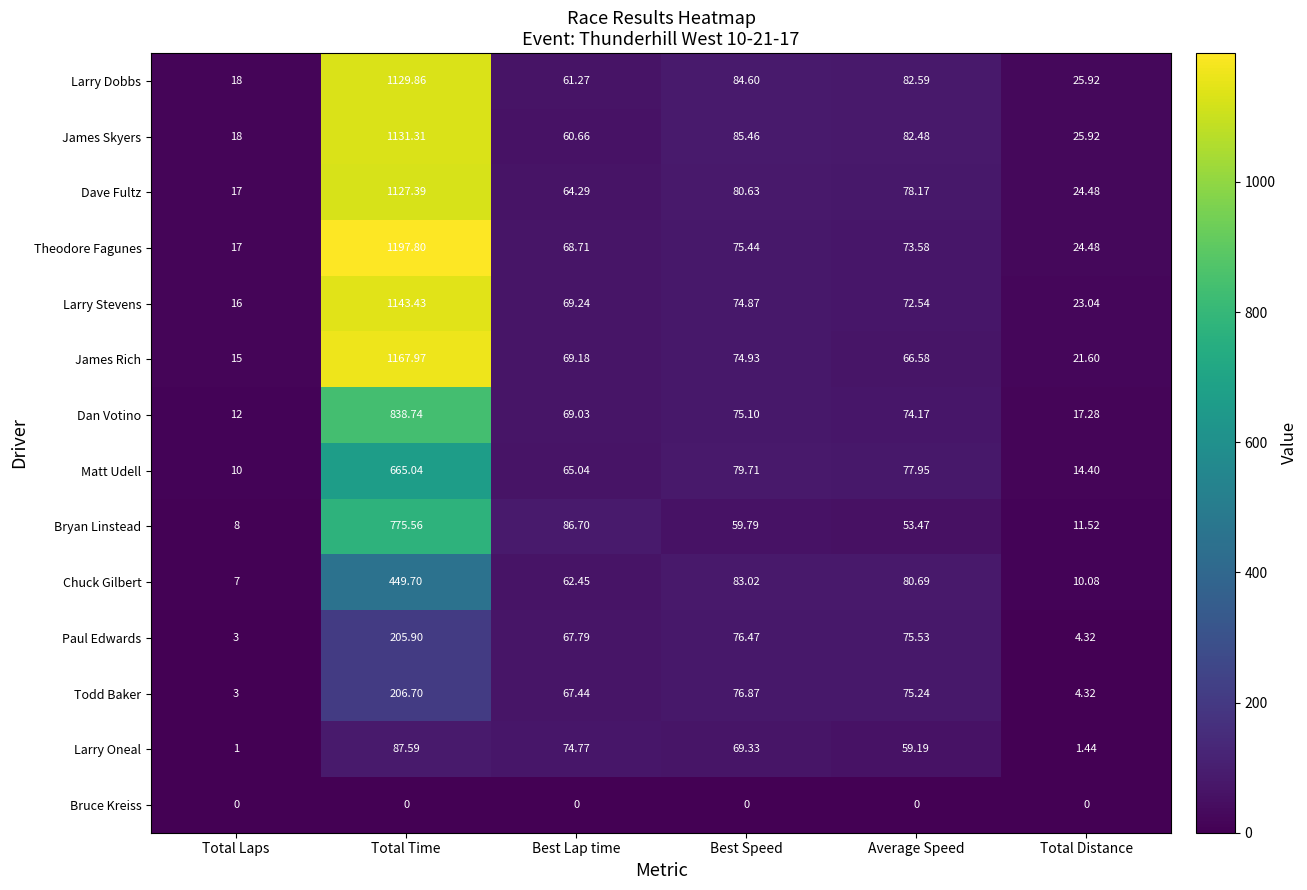

Which series has the largest range (max minus min)?

Theodore Fagunes